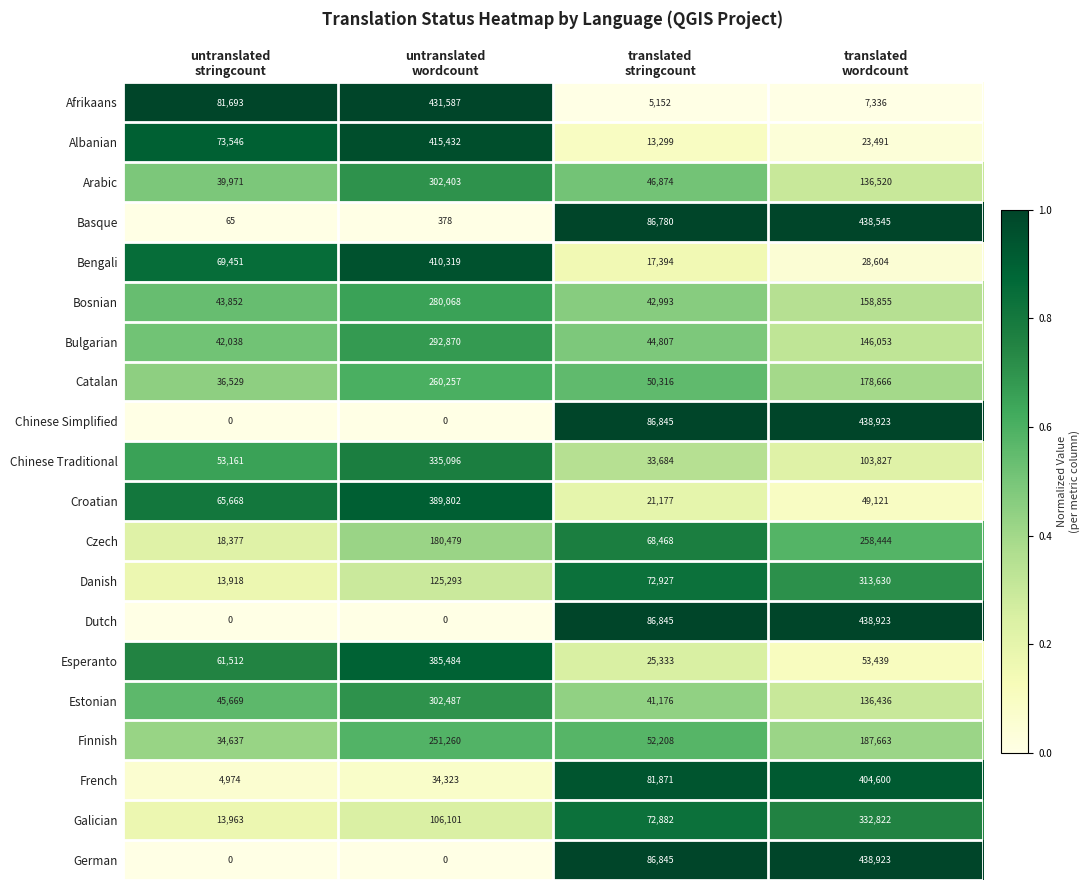

What is the average value of the Croatian series?

131442